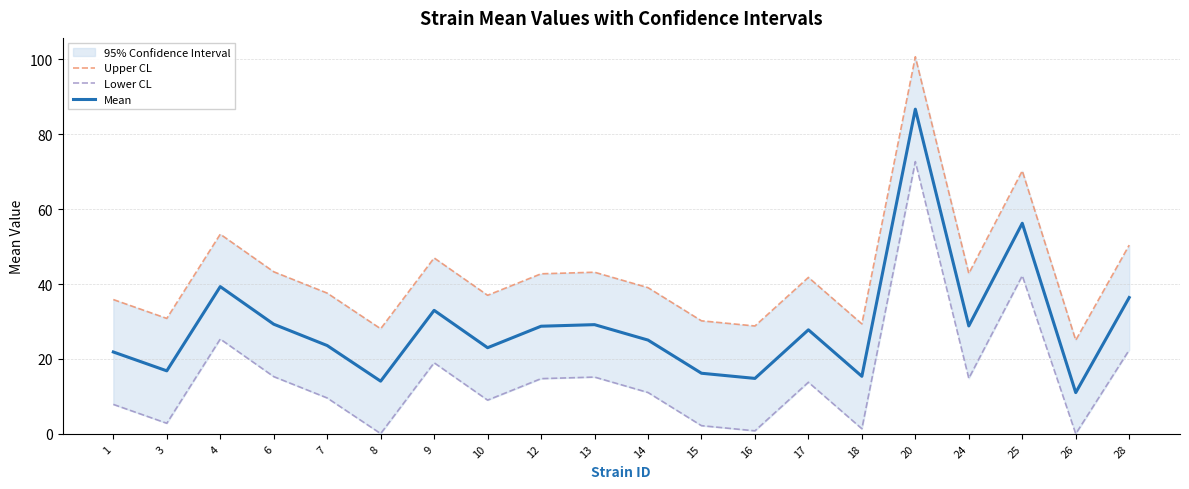

What is the average value of the Mean series?

28.9